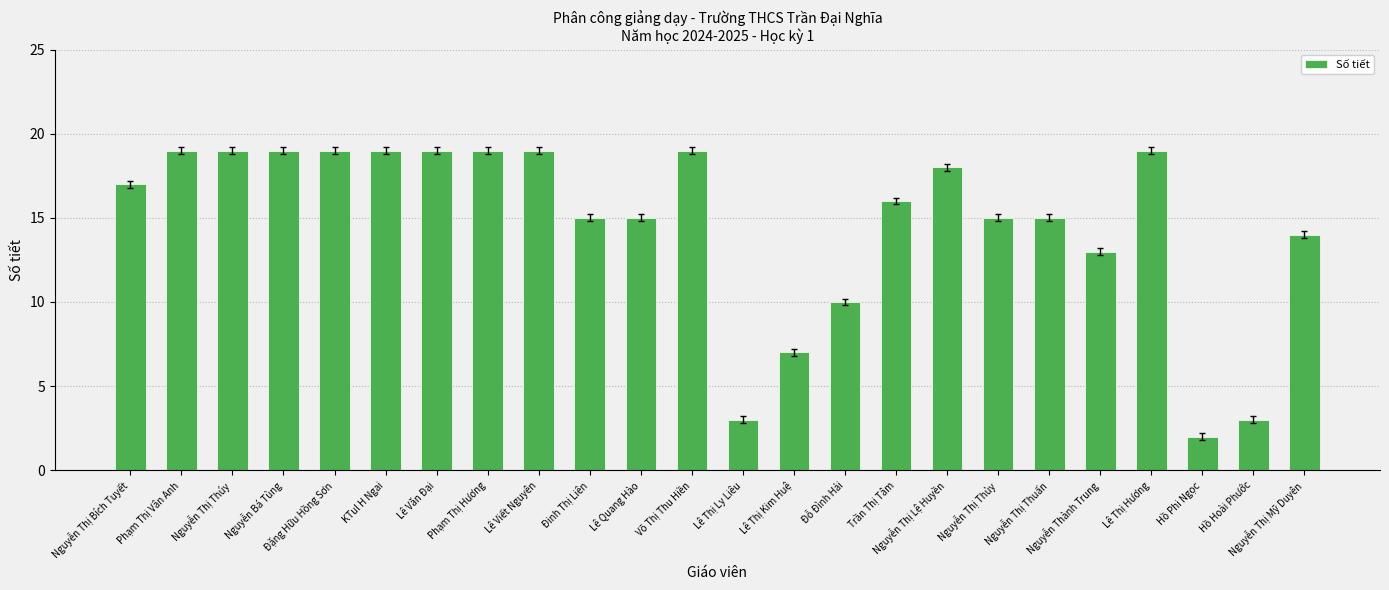

How many bars are there in total?

24